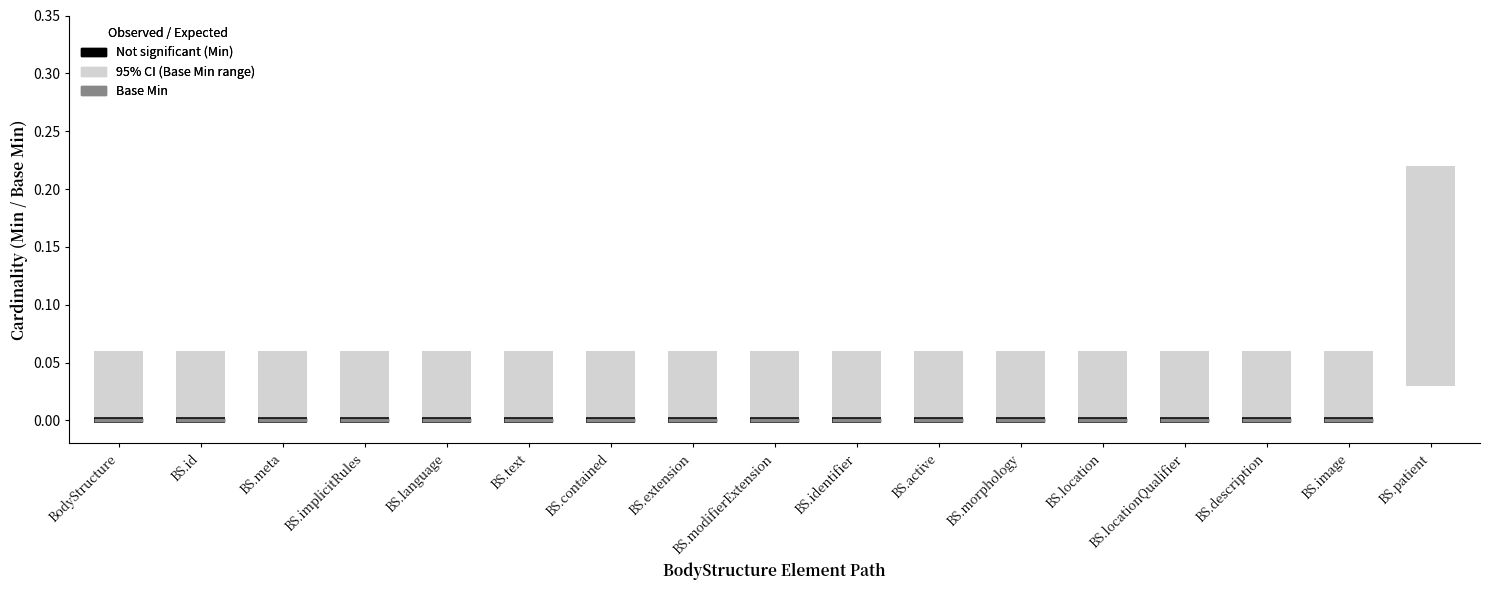

How many Base Min values are between 0 and 1?

17